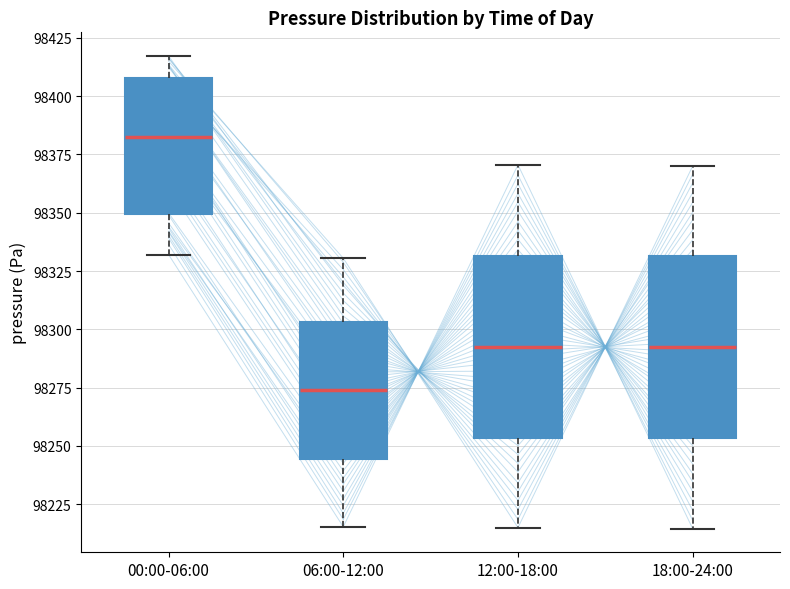

Reading left to right, read every box against the y-axis: the position of its median line, the range the box covers, and the ends of its whiskers. The values are not printed on the chart, so give them approximately, as read against the axis.

00:00-06:00: median 98385, box 98350 to 98410, whiskers 98330 to 98415
06:00-12:00: median 98275, box 98245 to 98305, whiskers 98215 to 98330
12:00-18:00: median 98290, box 98255 to 98330, whiskers 98215 to 98370
18:00-24:00: median 98290, box 98255 to 98330, whiskers 98215 to 98370